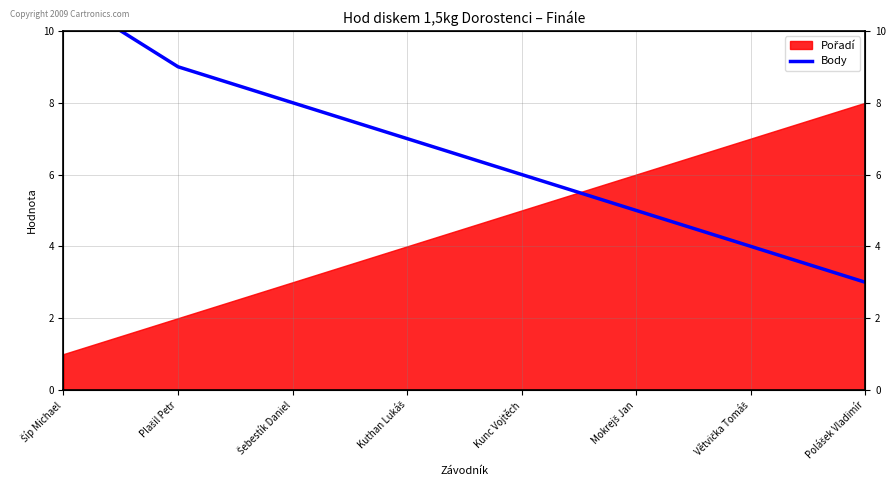

What is the difference between the maximum and minimum values?

8